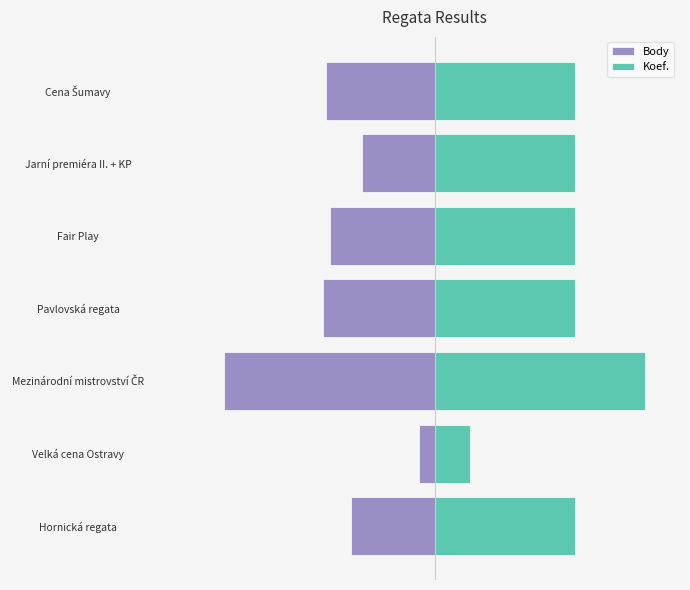

How many bars are there in each group?

2